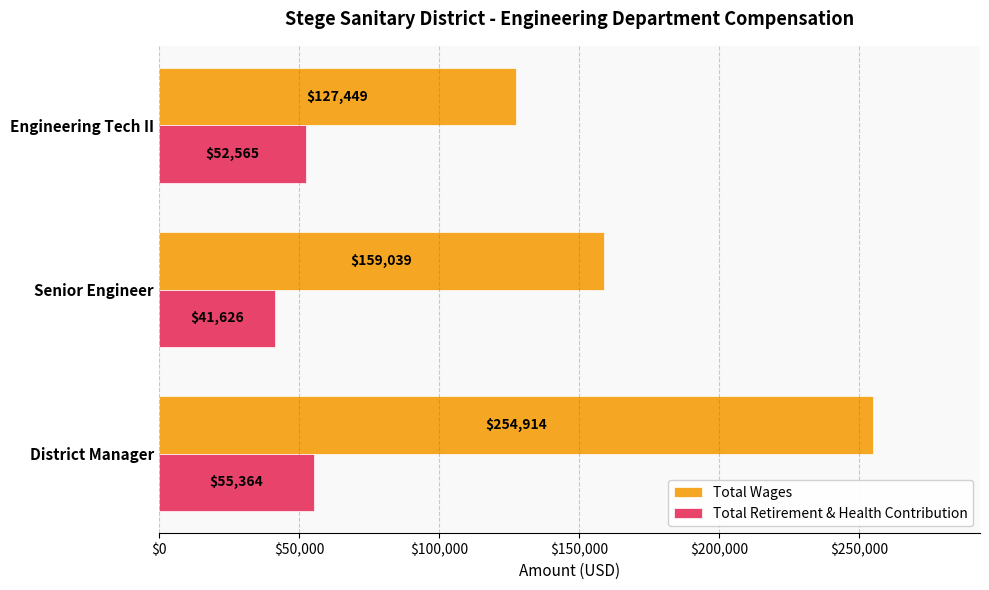

What is the average value of the Total Retirement & Health Contribution series?

49852